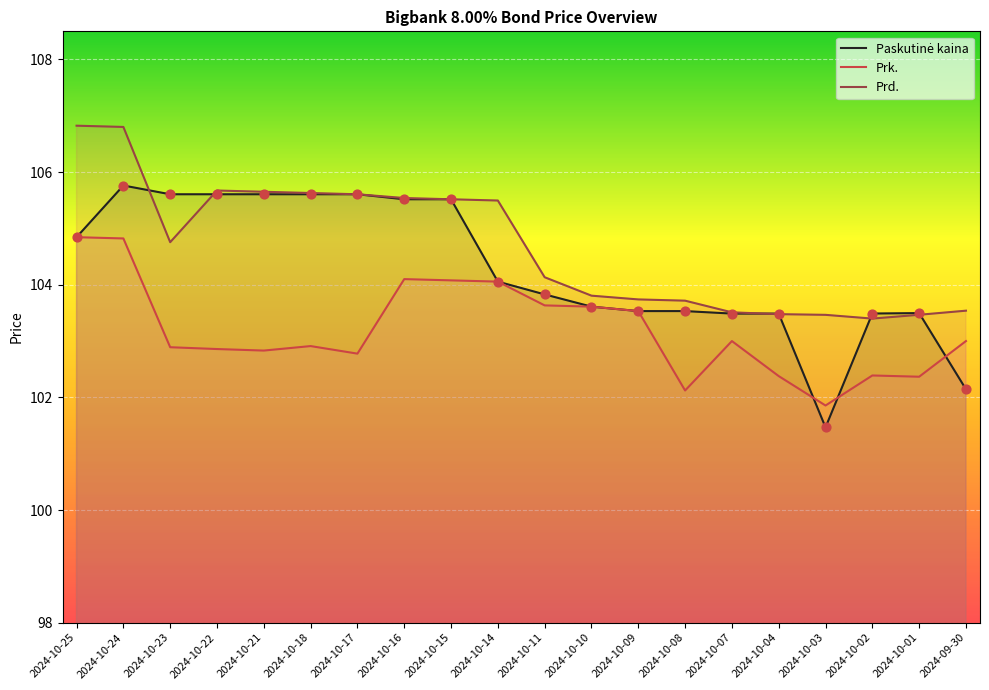

Which series reaches the maximum Y coordinate?

Prd.